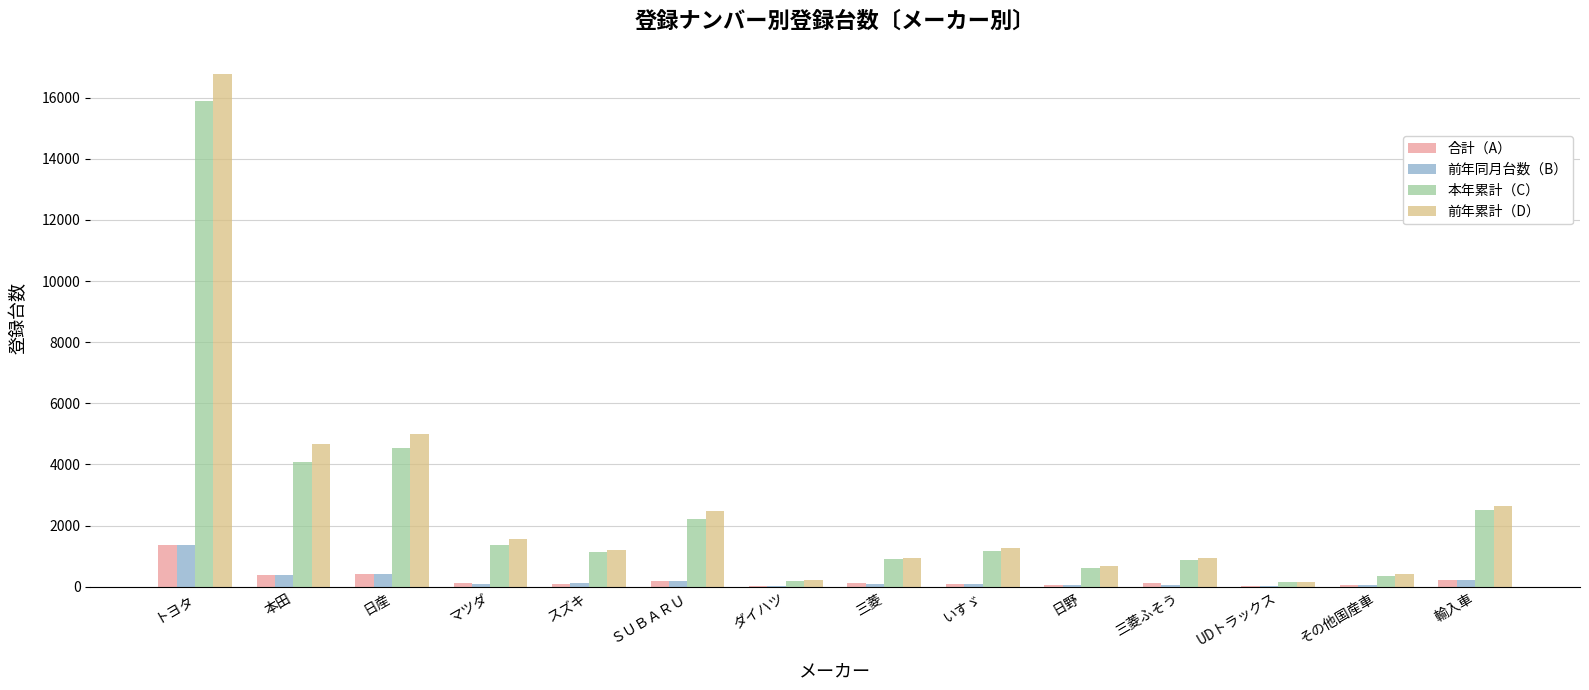

How many data points does each series have?

14